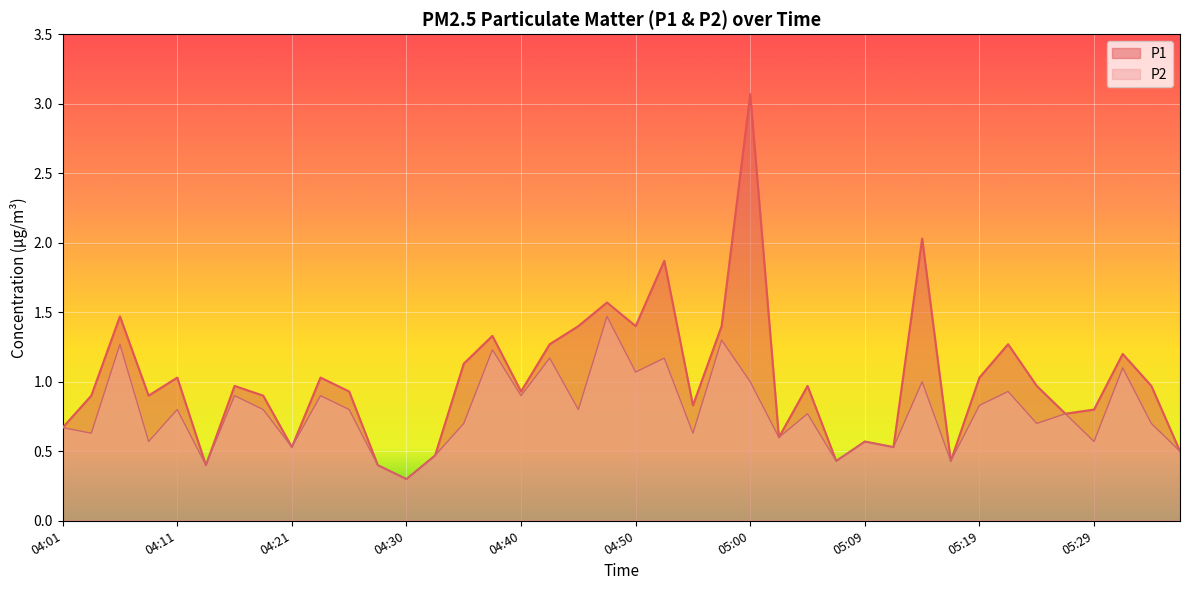

What is the minimum value shown in the chart?

0.3